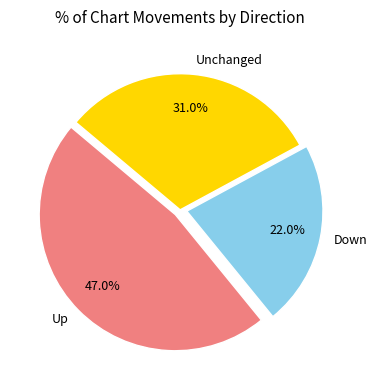

What is the largest slice in the pie chart?

Up